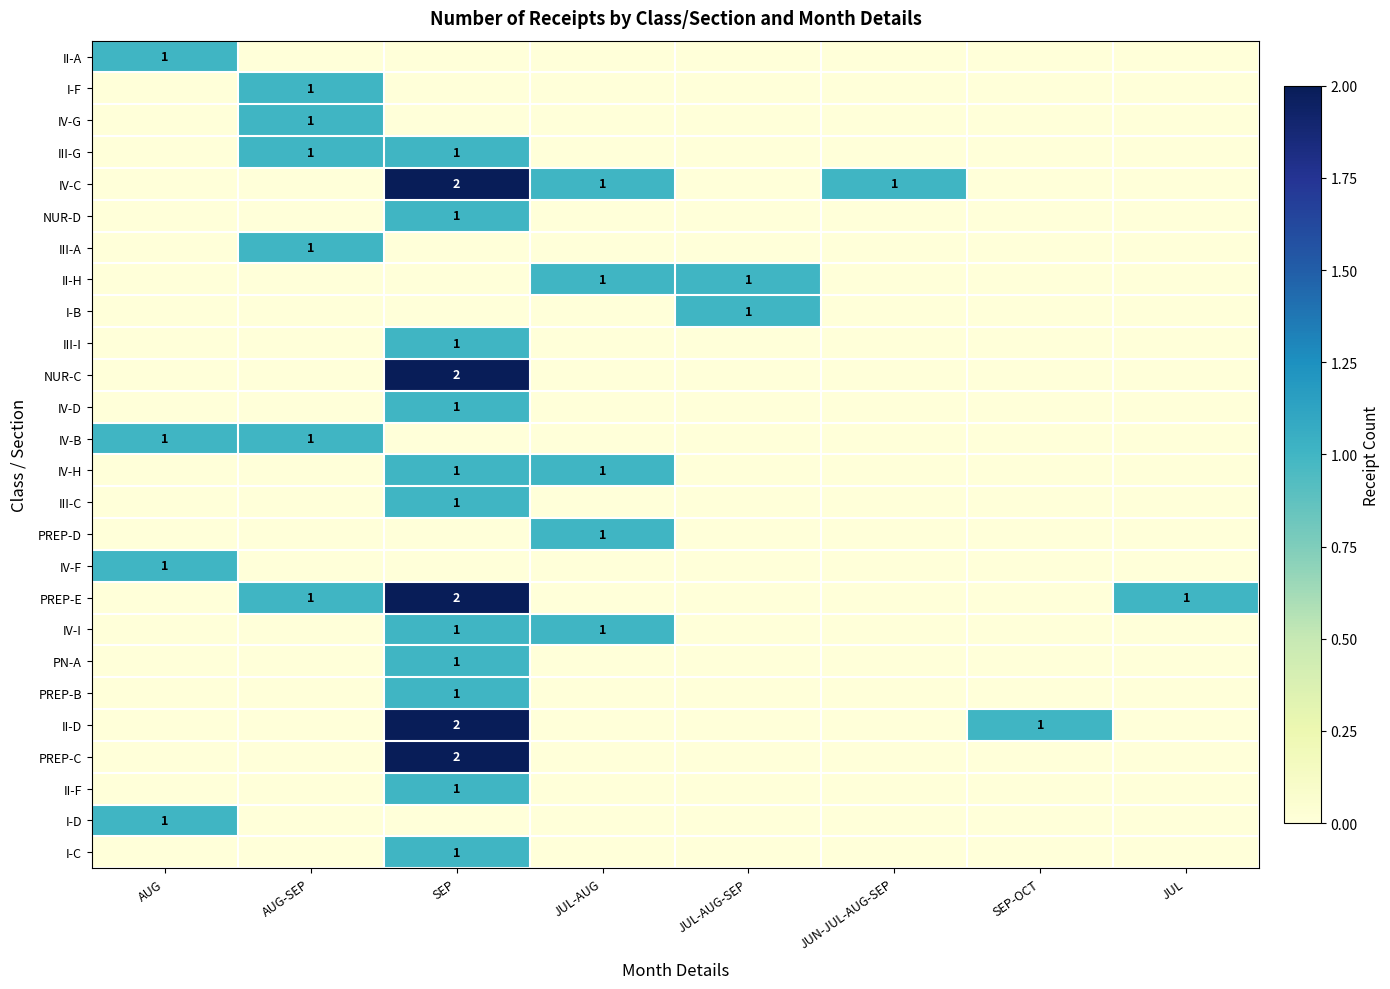

Count the number of data series in this chart.

26